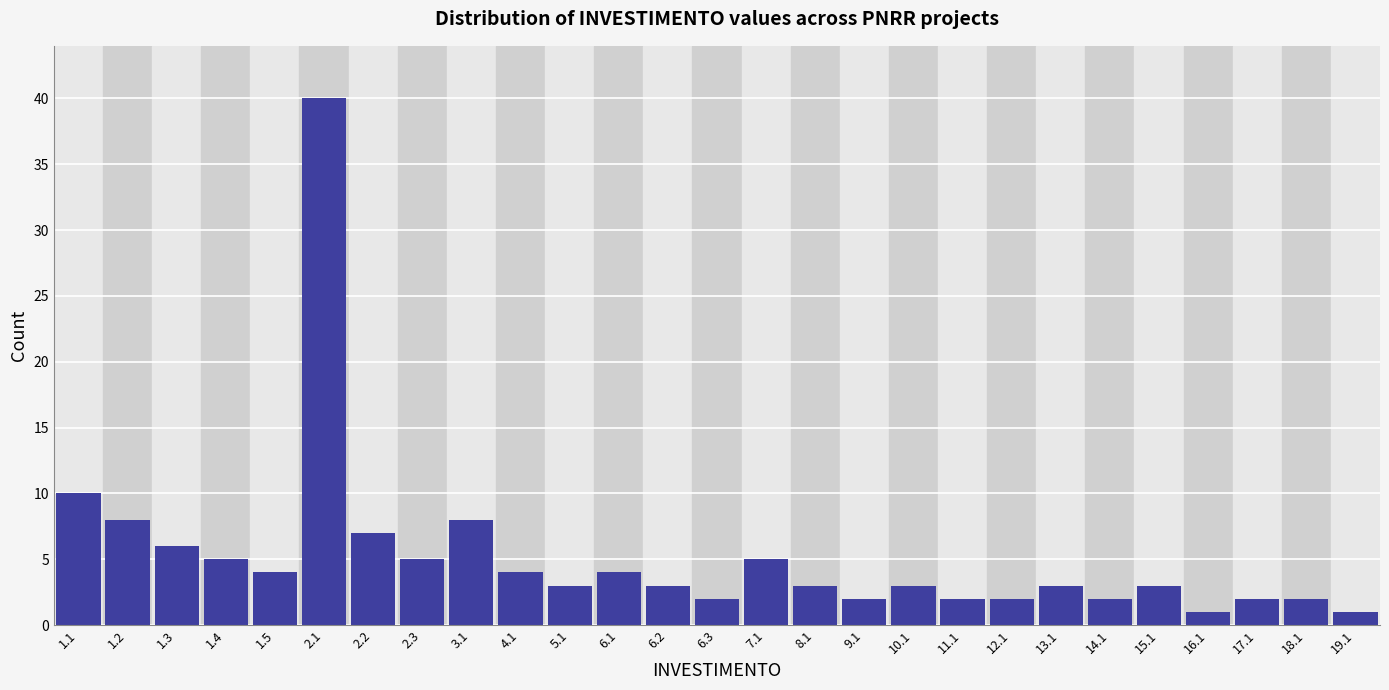

Reading left to right, list all the values displayed in this chart.

10	8	6	5	4	40	7	5	8	4	3	4	3	2	5	3	2	3	2	2	3	2	3	1	2	2	1